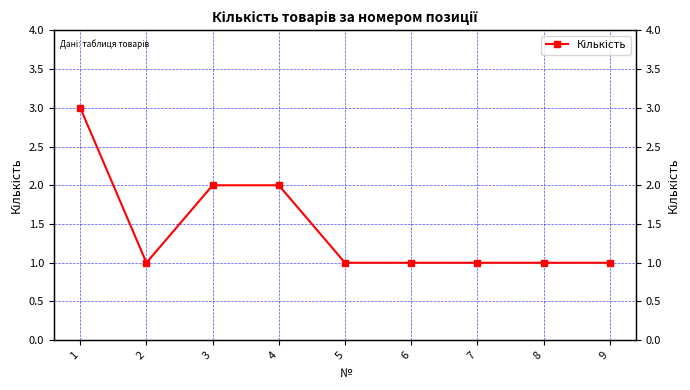

Reading left to right, list all the values displayed in this chart.

1=3	2=1	3=2	4=2	5=1	6=1	7=1	8=1	9=1